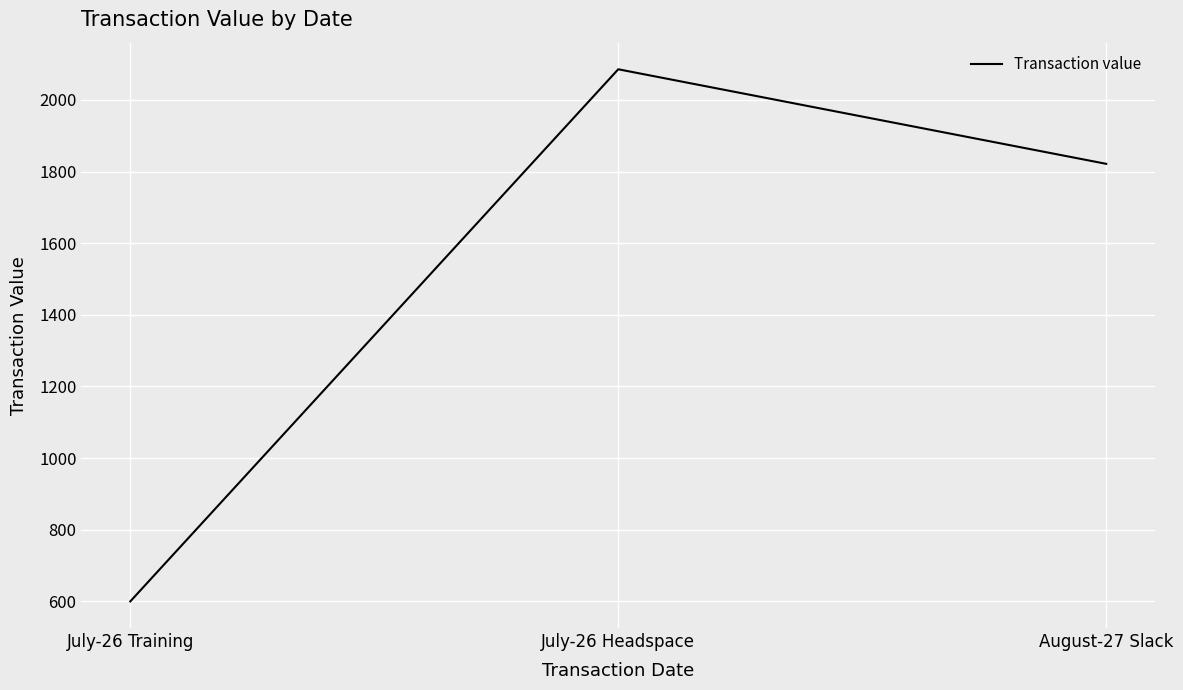

Is it true that the value at July-26 Headspace is 829.8?

False